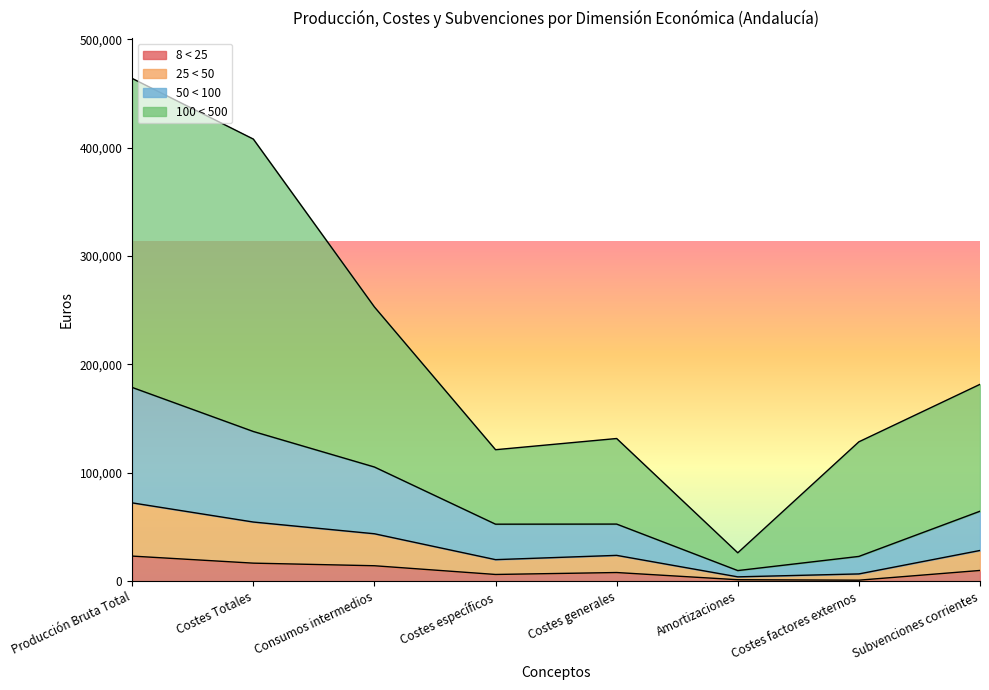

Which category has the lowest value in the 8 < 25 series?

Costes factores externos